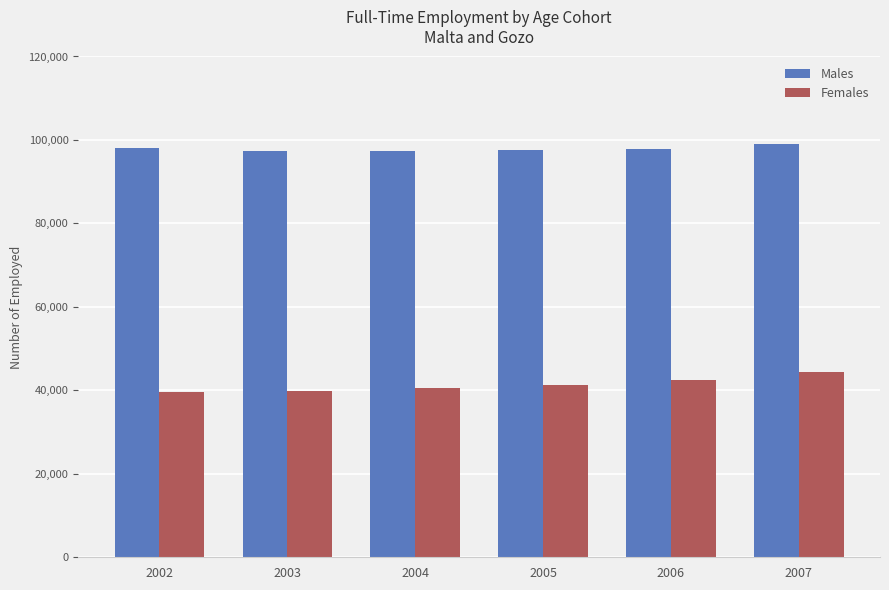

What is the greatest value displayed?

98917